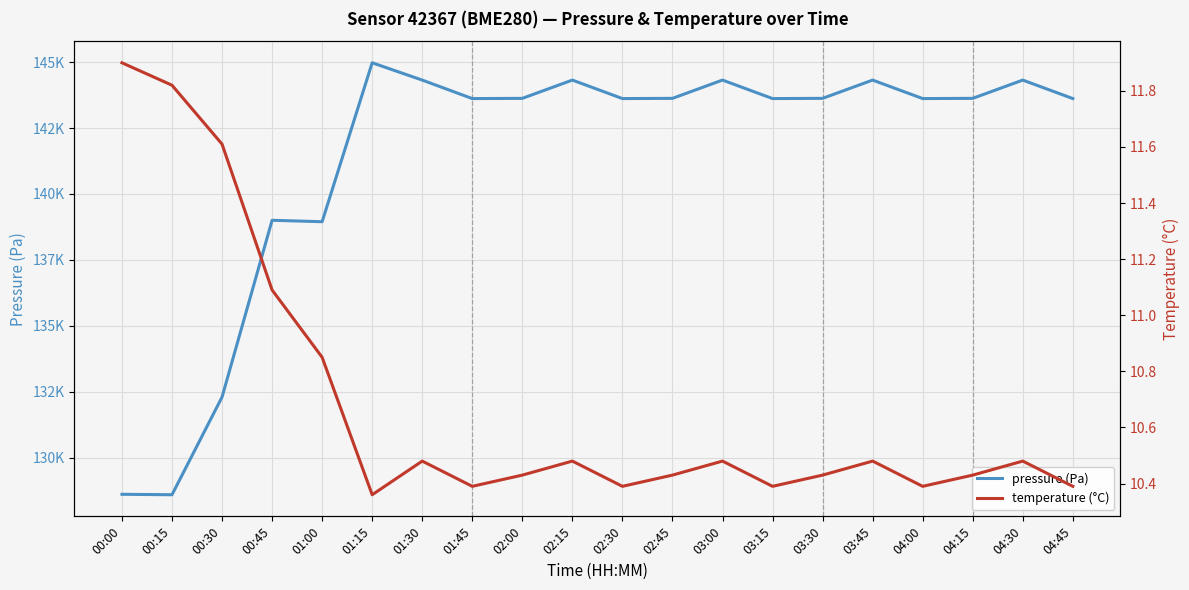

True or false: temperature and pressure intersect in this chart.

False